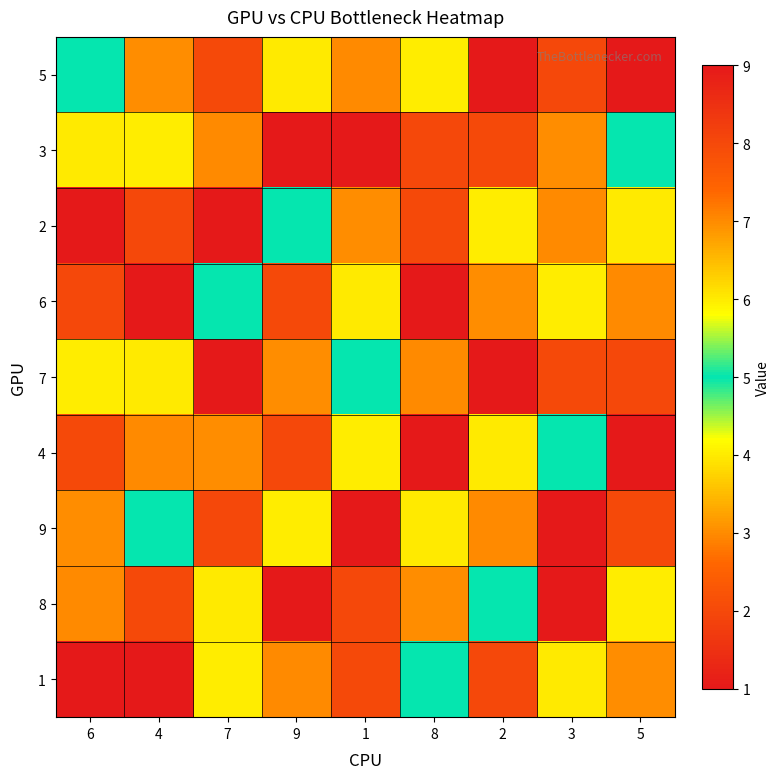

Reading right to left, what are all the values shown in this chart?

5: 5=1	3=8	2=9	8=4	1=7	9=6	7=2	4=3	6=5
3: 5=5	3=3	2=2	8=8	1=1	9=9	7=7	4=4	6=6
2: 5=6	3=7	2=4	8=2	1=3	9=5	7=1	4=8	6=9
6: 5=7	3=4	2=3	8=9	1=6	9=2	7=5	4=1	6=8
7: 5=8	3=2	2=1	8=7	1=5	9=3	7=9	4=6	6=4
4: 5=9	3=5	2=6	8=1	1=4	9=8	7=3	4=7	6=2
9: 5=2	3=1	2=7	8=6	1=9	9=4	7=8	4=5	6=3
8: 5=4	3=9	2=5	8=3	1=8	9=1	7=6	4=2	6=7
1: 5=3	3=6	2=8	8=5	1=2	9=7	7=4	4=9	6=1